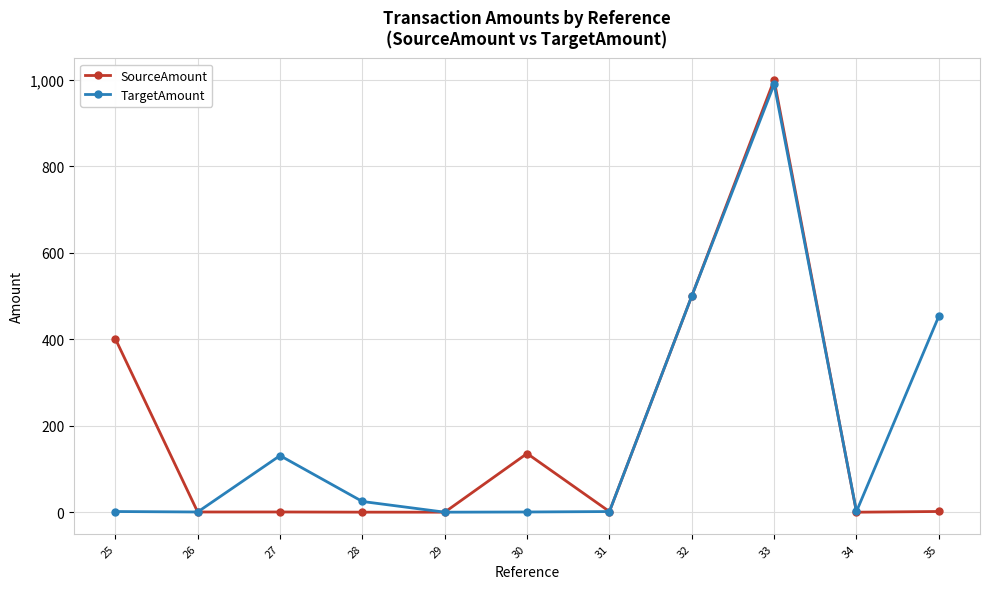

What is the difference between the SourceAmount values at 31 and 29?

1.5